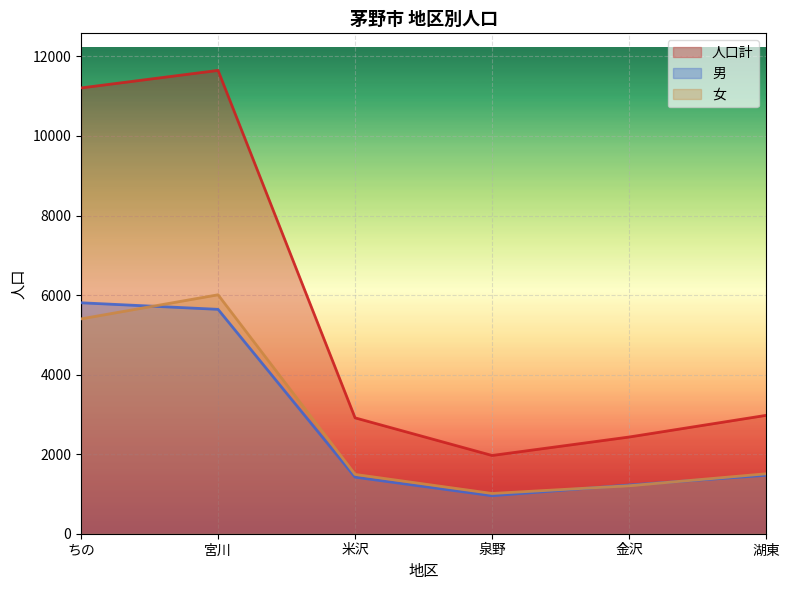

What is the total value across all series at 湖東?

5952